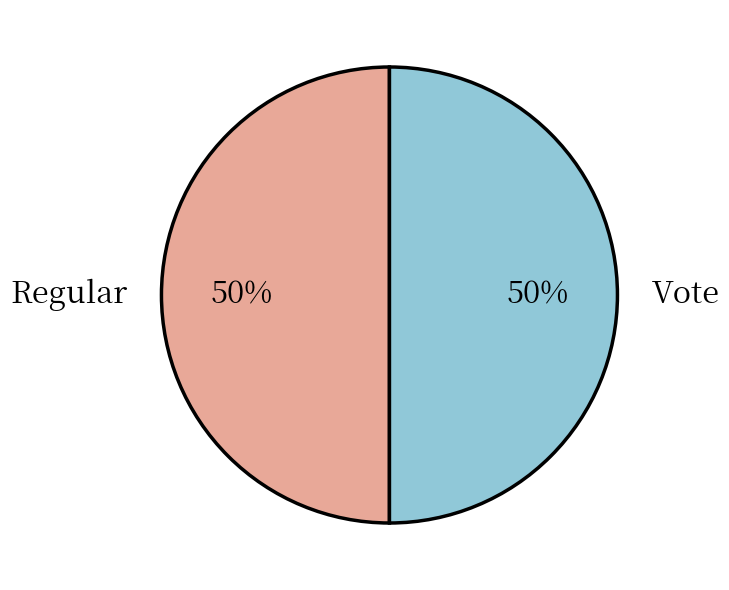

To the nearest percent, what is the combined percentage of Regular and Vote?

100%